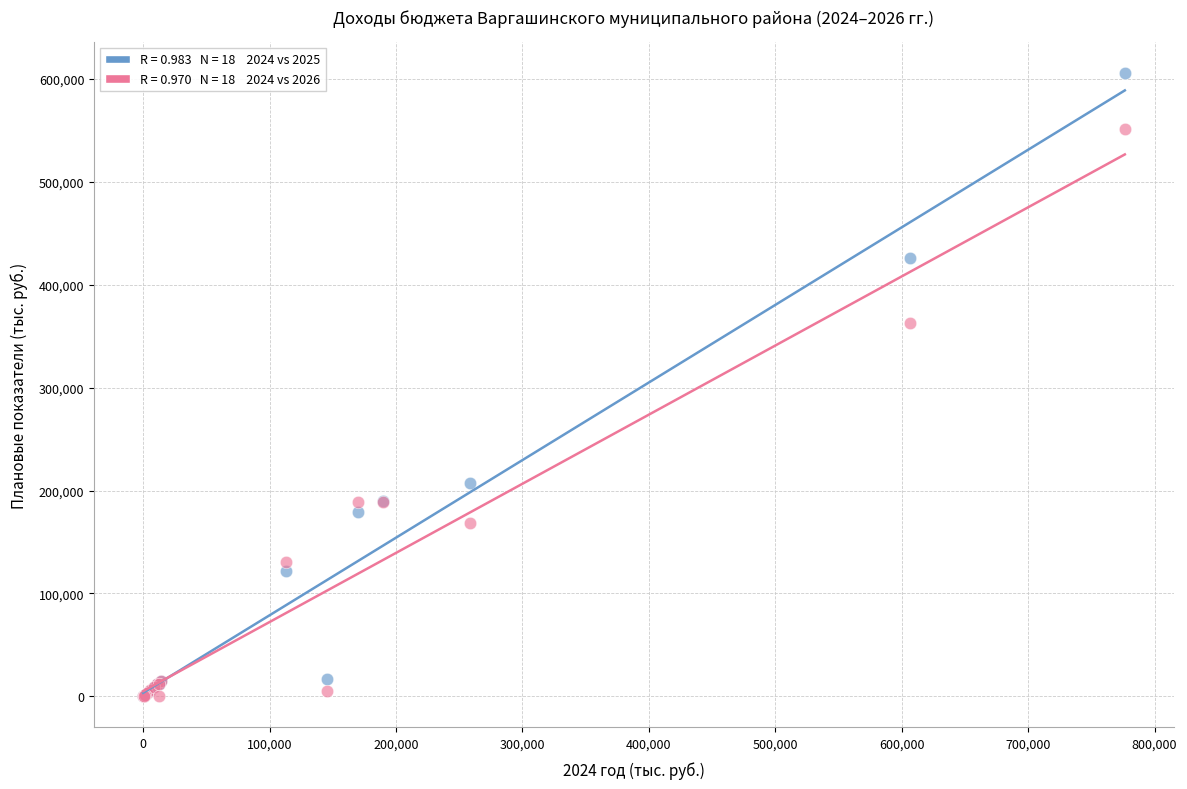

Across all series, what Y value is closest to 302766?

362572.8